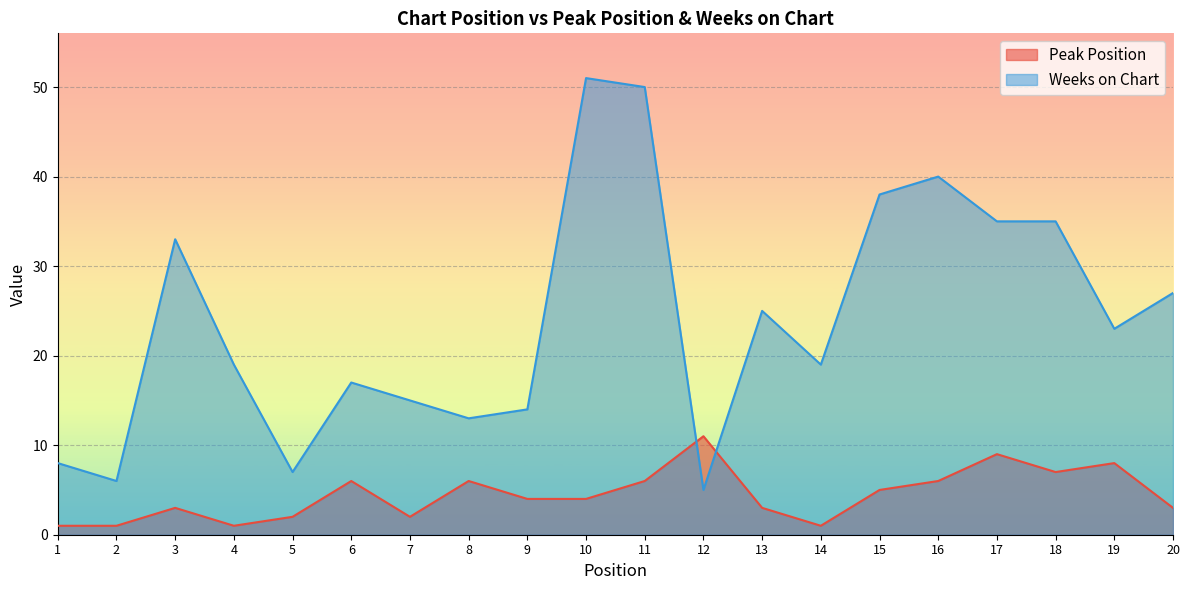

Where is the first local minimum for Peak Position?

4